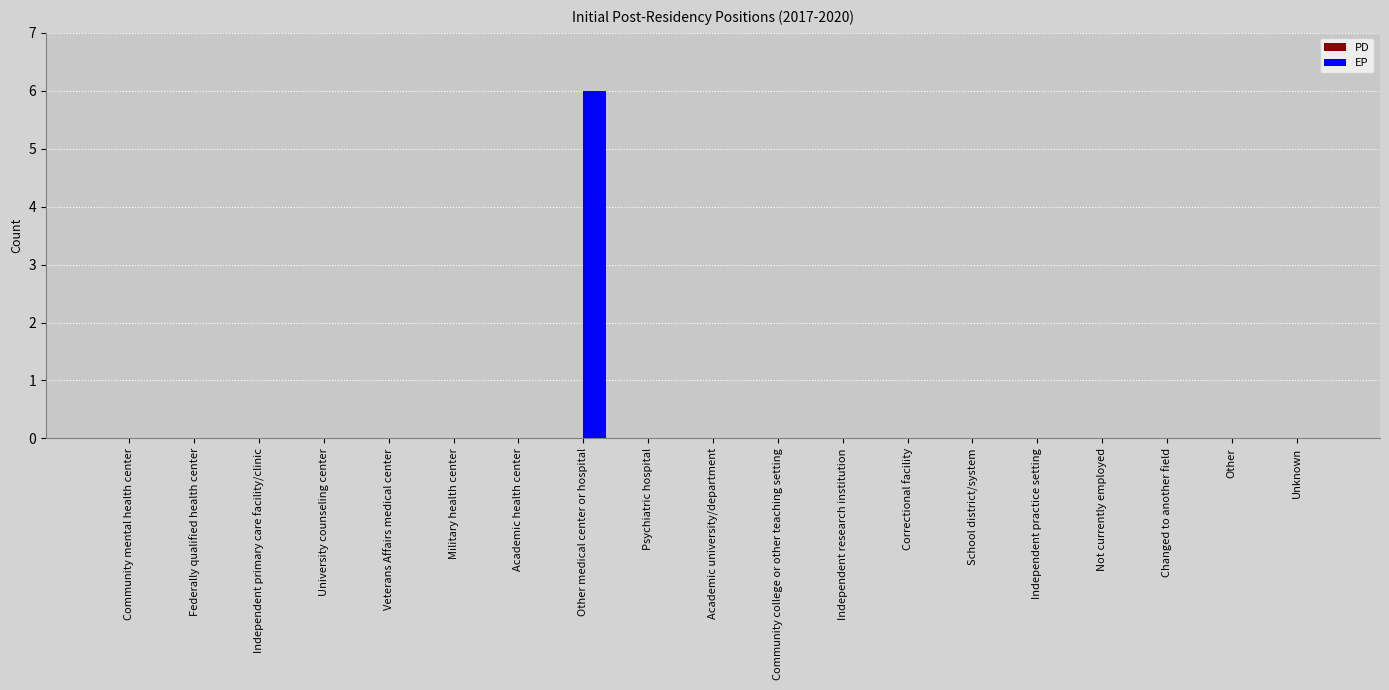

What is the change in value from Other medical center or hospital to Changed to another field?

-6